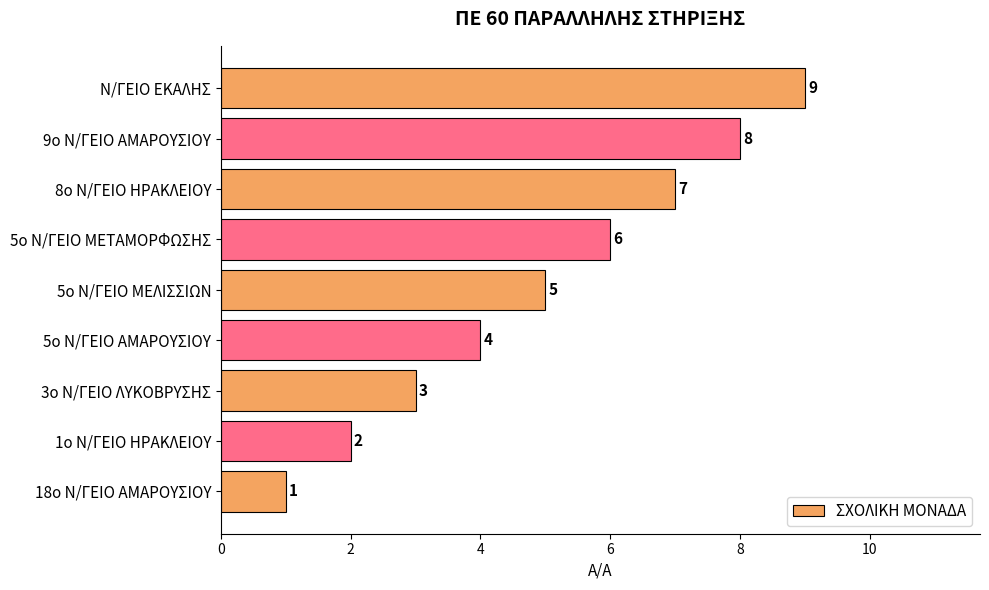

List the labels in order of value, largest first.

Ν/ΓΕΙΟ ΕΚΑΛΗΣ, 9ο Ν/ΓΕΙΟ ΑΜΑΡΟΥΣΙΟΥ, 8ο Ν/ΓΕΙΟ ΗΡΑΚΛΕΙΟΥ, 5ο Ν/ΓΕΙΟ ΜΕΤΑΜΟΡΦΩΣΗΣ, 5ο Ν/ΓΕΙΟ ΜΕΛΙΣΣΙΩΝ, 5ο Ν/ΓΕΙΟ ΑΜΑΡΟΥΣΙΟΥ, 3ο Ν/ΓΕΙΟ ΛΥΚΟΒΡΥΣΗΣ, 1ο Ν/ΓΕΙΟ ΗΡΑΚΛΕΙΟΥ, 18ο Ν/ΓΕΙΟ ΑΜΑΡΟΥΣΙΟΥ